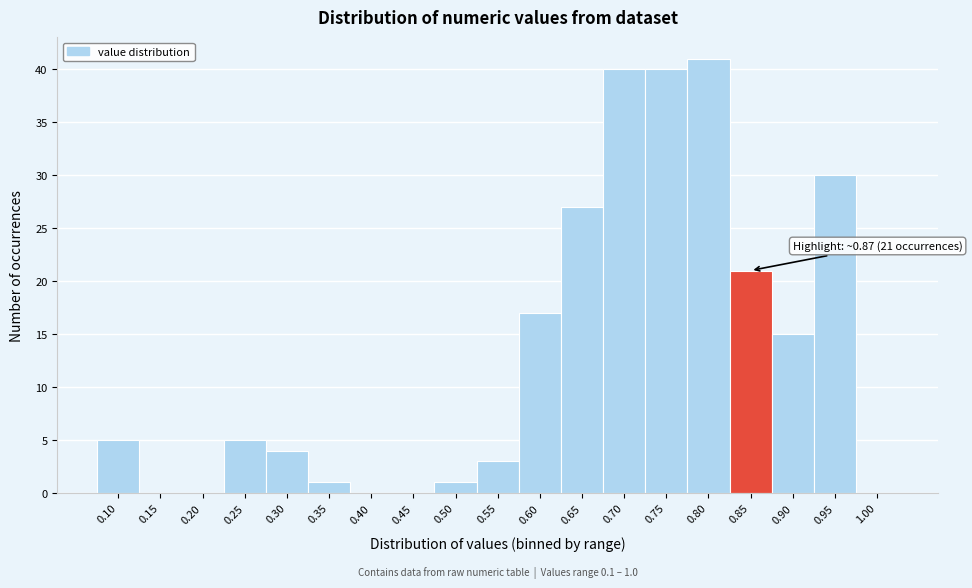

Reading right to left, list all the values displayed in this chart.

1.00=0	0.95=30	0.90=15	0.85=21	0.80=41	0.75=40	0.70=40	0.65=27	0.60=17	0.55=3	0.50=1	0.45=0	0.40=0	0.35=1	0.30=4	0.25=5	0.20=0	0.15=0	0.10=5